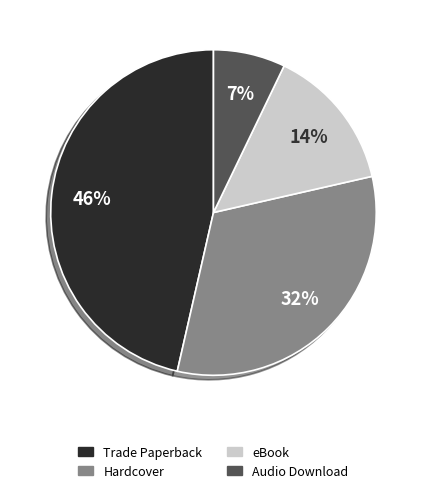

The Audio Download slice represents 7% of the pie. True or false?

True